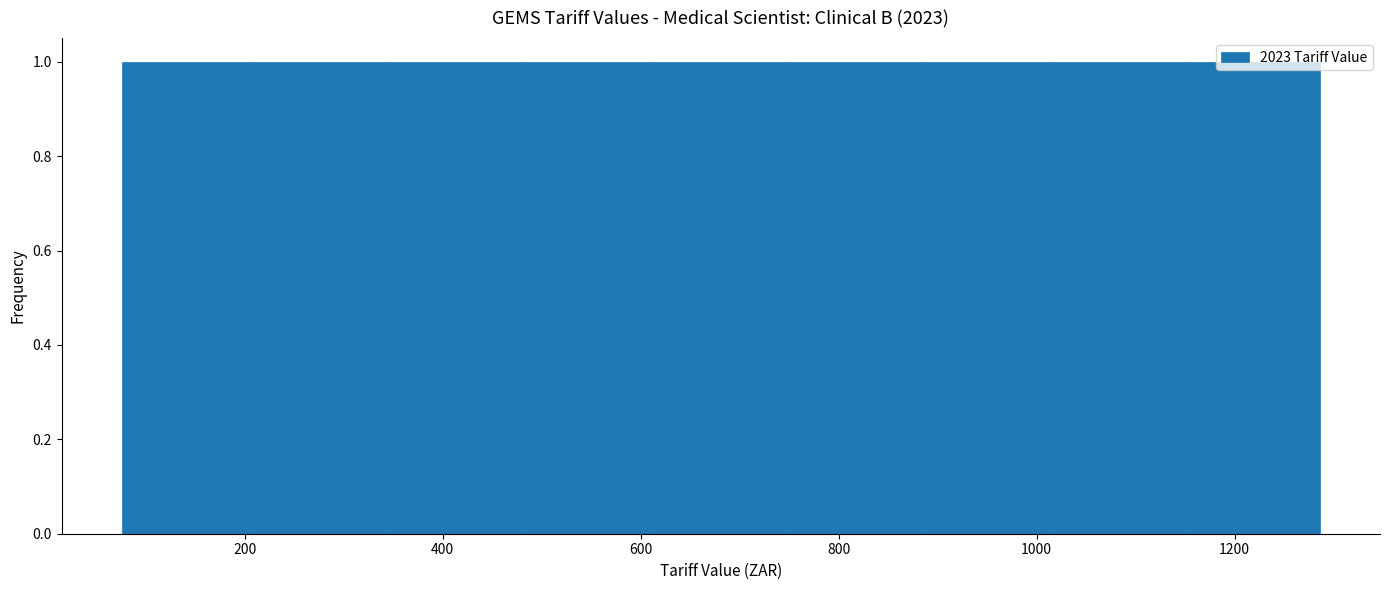

Reading left to right, transcribe this chart: for each bar, give the range it covers on the x-axis and its height. Neither the bar edges nor the heights are printed on the chart, so give them approximately, as read against the axes.

80 to 220: 1
220 to 340: 1
340 to 480: 1
480 to 620: 1
620 to 740: 1
740 to 880: 1
880 to 1020: 1
1020 to 1160: 1
1160 to 1280: 1